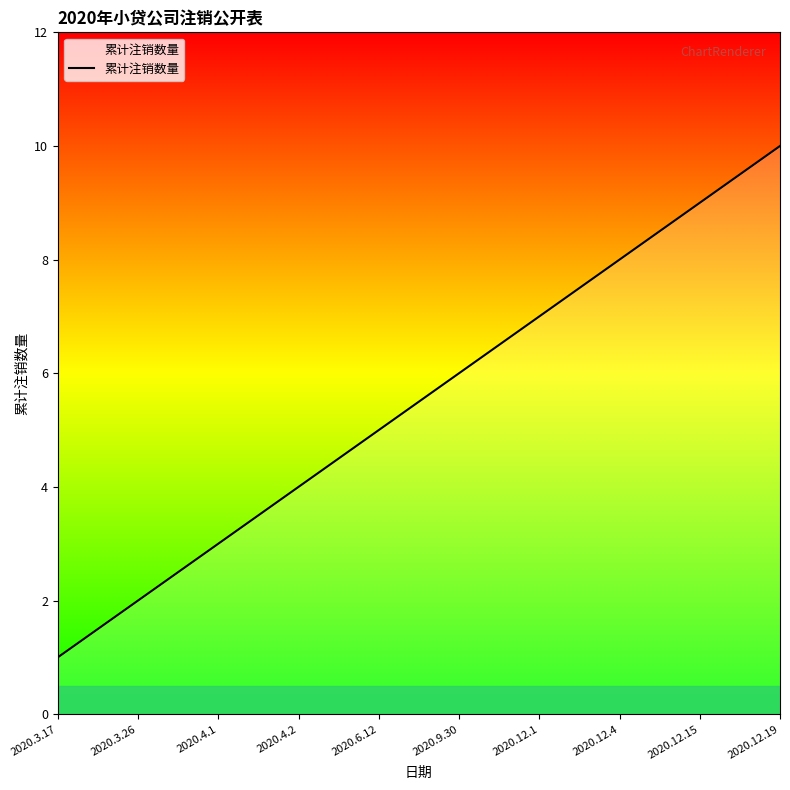

What is the greatest value displayed?

10